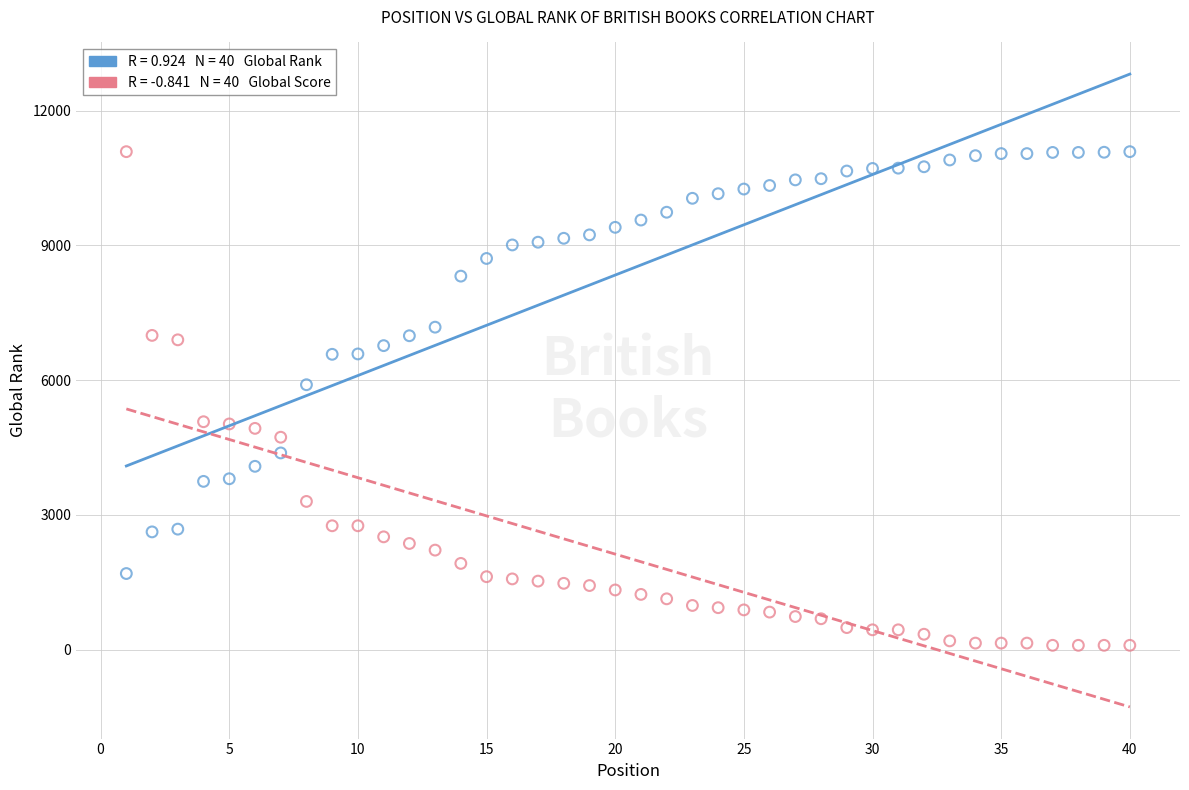

Across all data points, what is the range of Y values (max minus min)?

10986.5